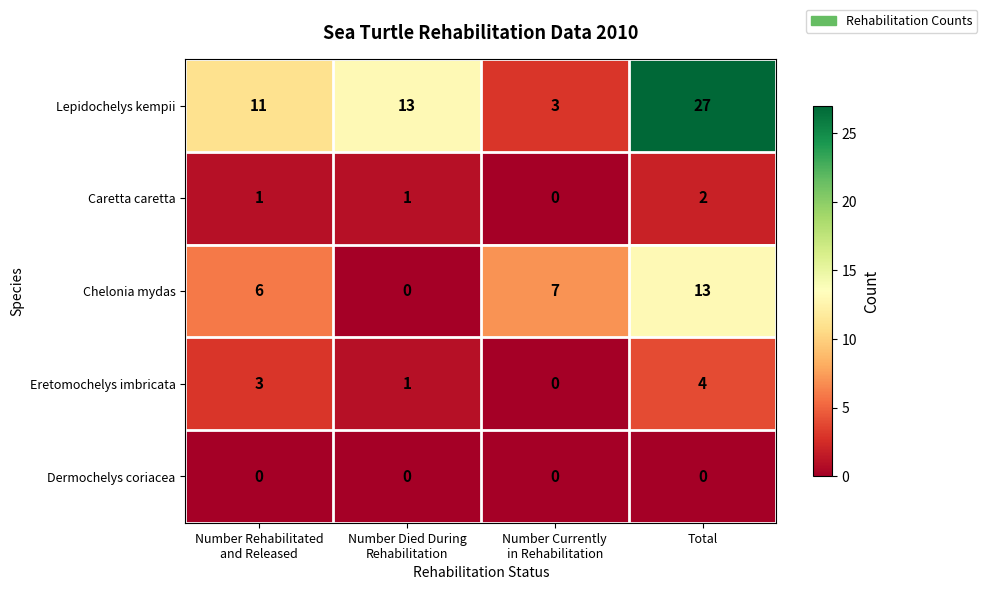

Reading left to right, transcribe all the data shown in this chart.

Lepidochelys kempii: 11	13	3	27
Caretta caretta: 1	1	0	2
Chelonia mydas: 6	0	7	13
Eretomochelys imbricata: 3	1	0	4
Dermochelys coriacea: 0	0	0	0